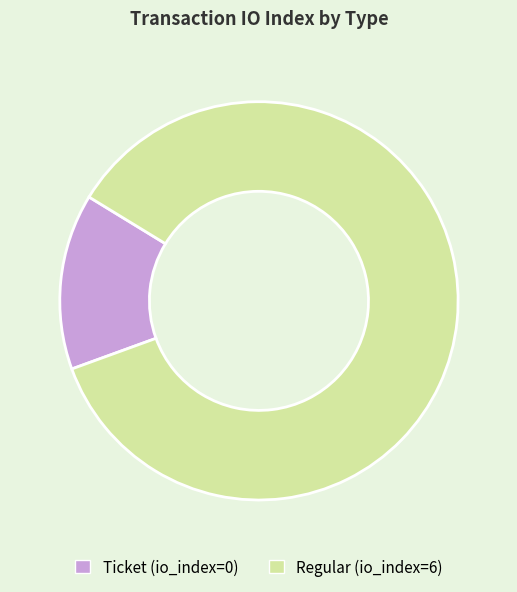

Which category has the smallest portion of the pie?

Ticket (io_index=0)